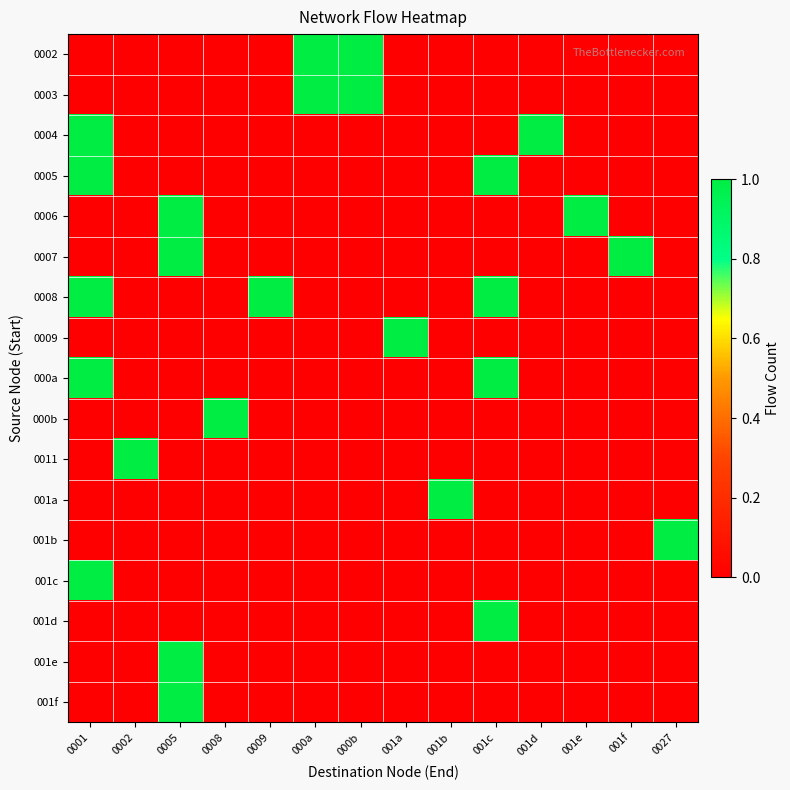

Which series changed the most between 0001 and 001c?

0004